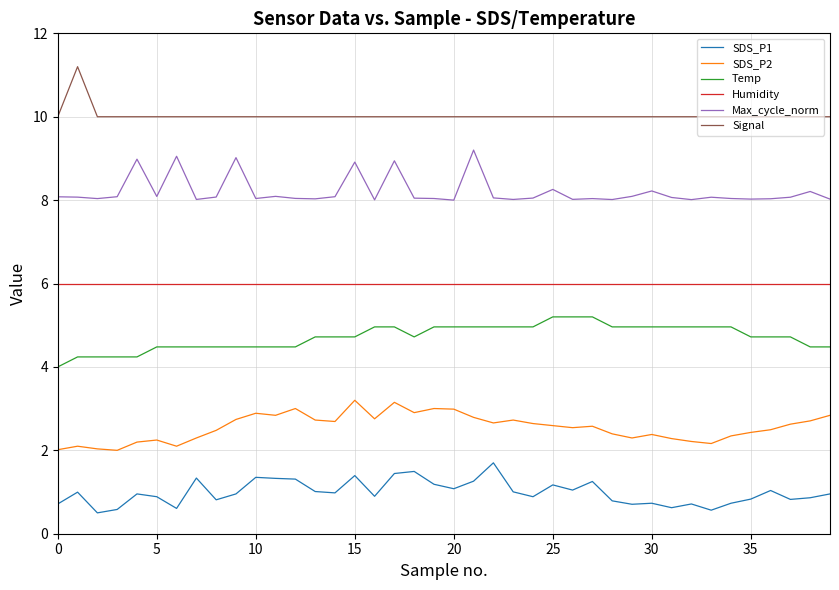

What are all the series names shown in the legend?

SDS_P1, SDS_P2, Temp, Humidity, Max_cycle_norm, Signal